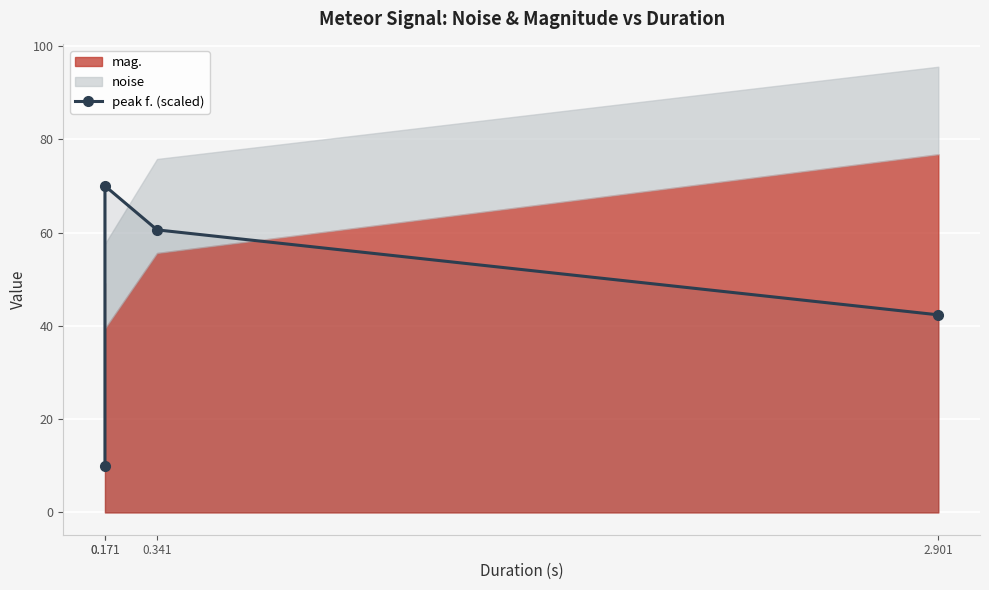

What is the value of the 1st point from the left?

10.0